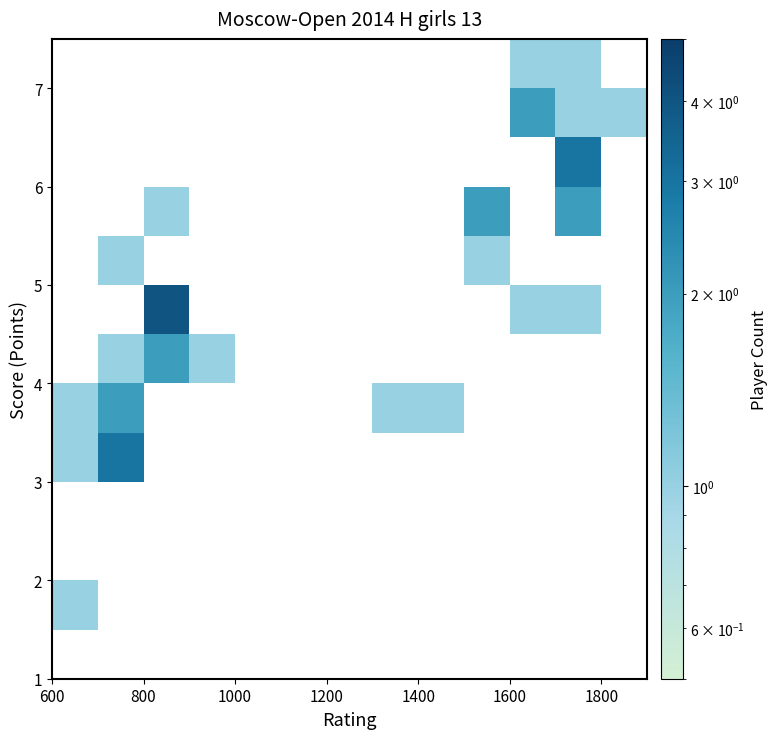

How many series are shown in this chart?

13